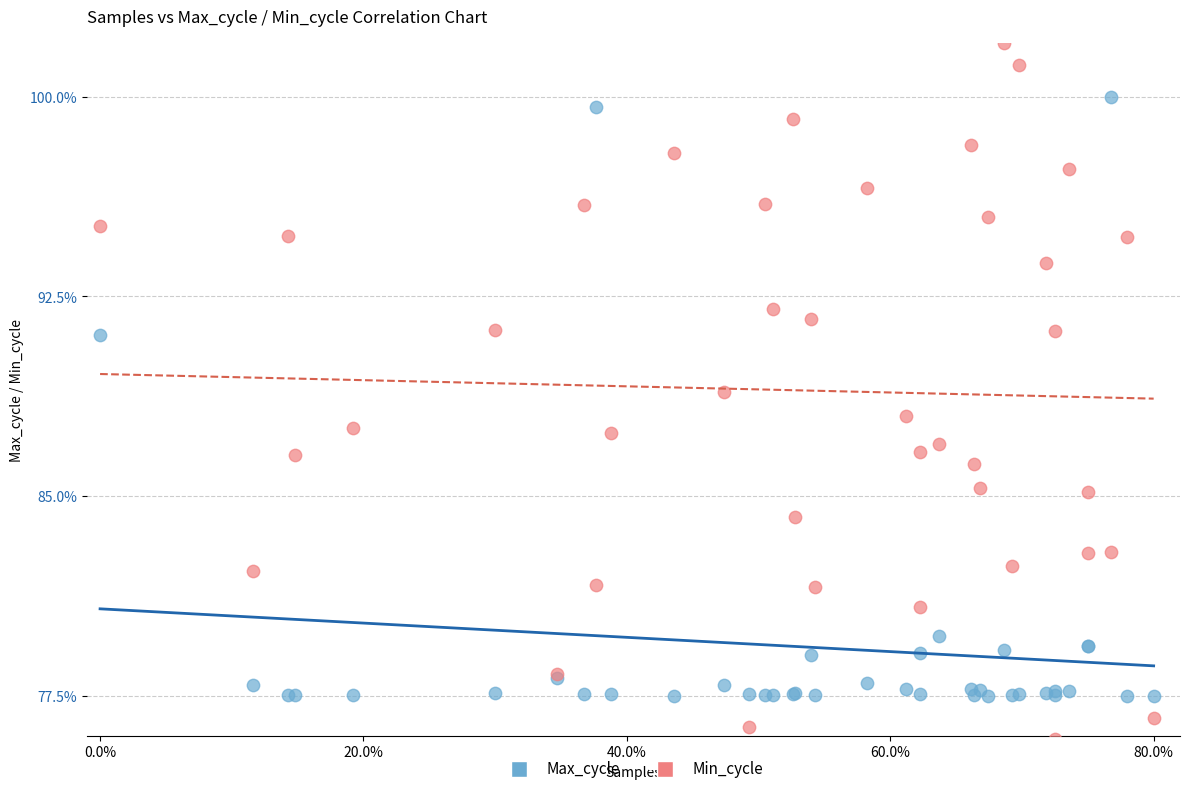

What is the X range (max minus min) for the scatter plot?

80.0